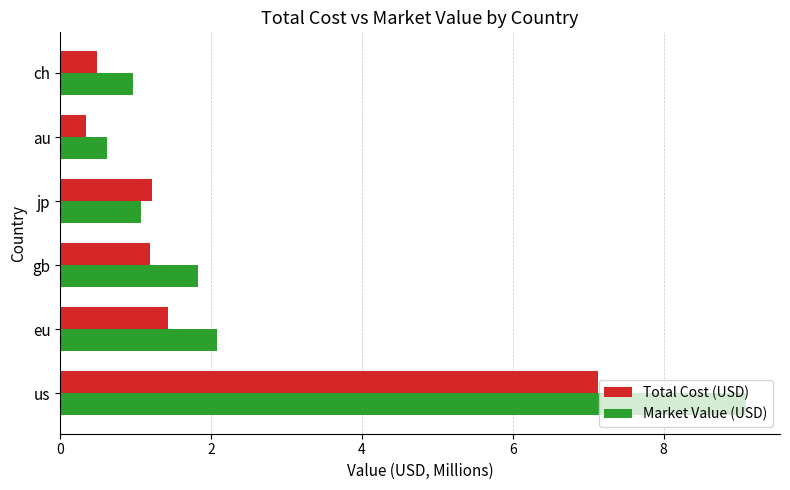

What is the average value of the Total Cost (USD) series?

2.0